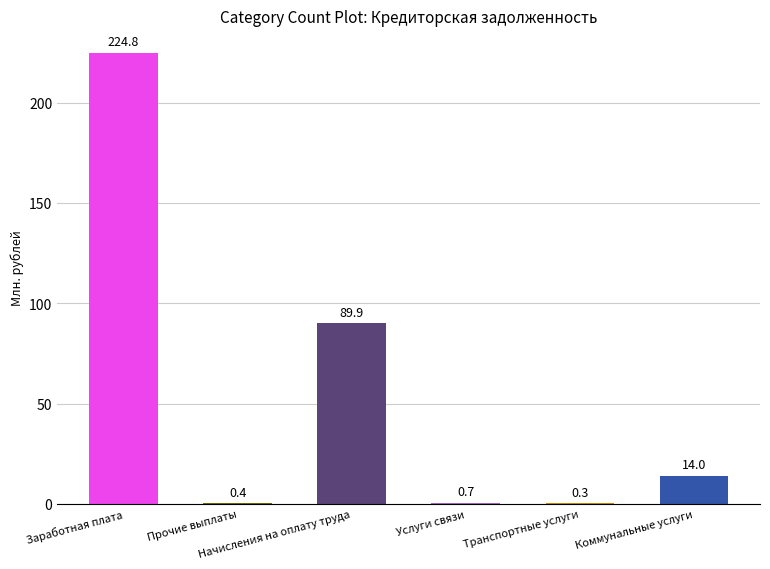

What is the change in value from Заработная плата to Транспортные услуги?

-224.5